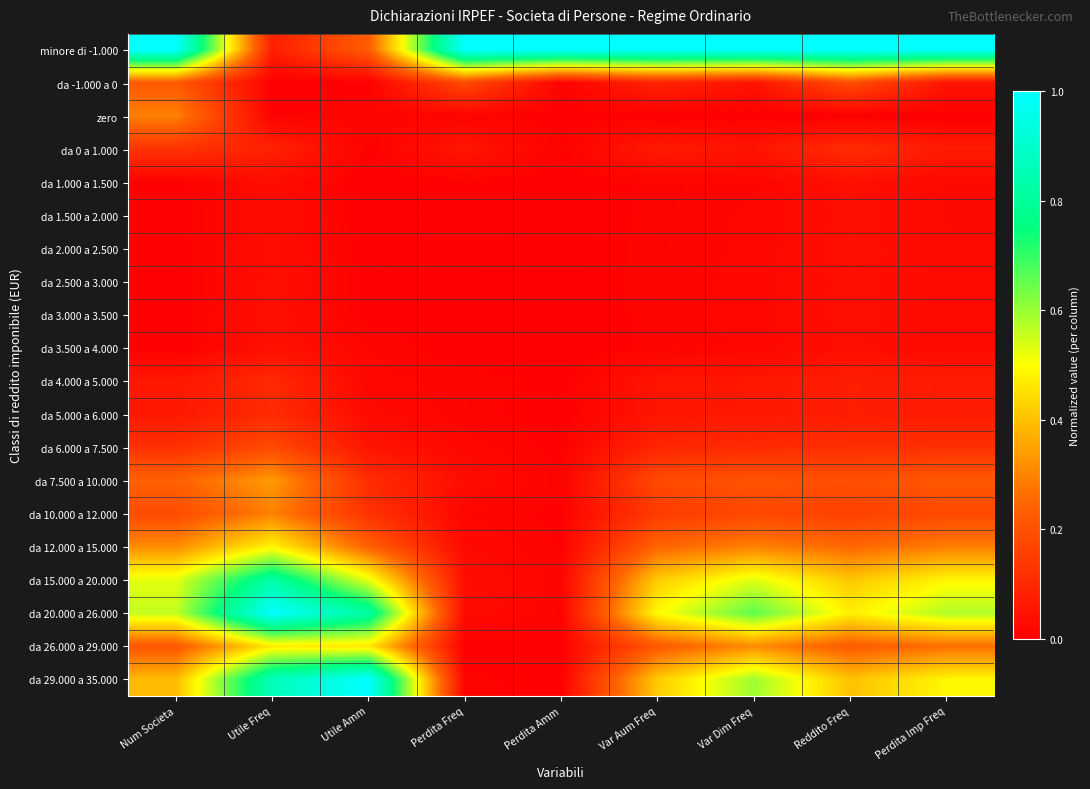

At Perdita Amm, list the series in order from smallest to largest.

da 3.000 a 3.500, da 3.500 a 4.000, da 1.000 a 1.500, da 1.500 a 2.000, da 2.500 a 3.000, da 2.000 a 2.500, da 5.000 a 6.000, zero, da 4.000 a 5.000, da 26.000 a 29.000, da 6.000 a 7.500, da 10.000 a 12.000, da 29.000 a 35.000, da 12.000 a 15.000, da 0 a 1.000, da 7.500 a 10.000, da -1.000 a 0, da 20.000 a 26.000, da 15.000 a 20.000, minore di -1.000